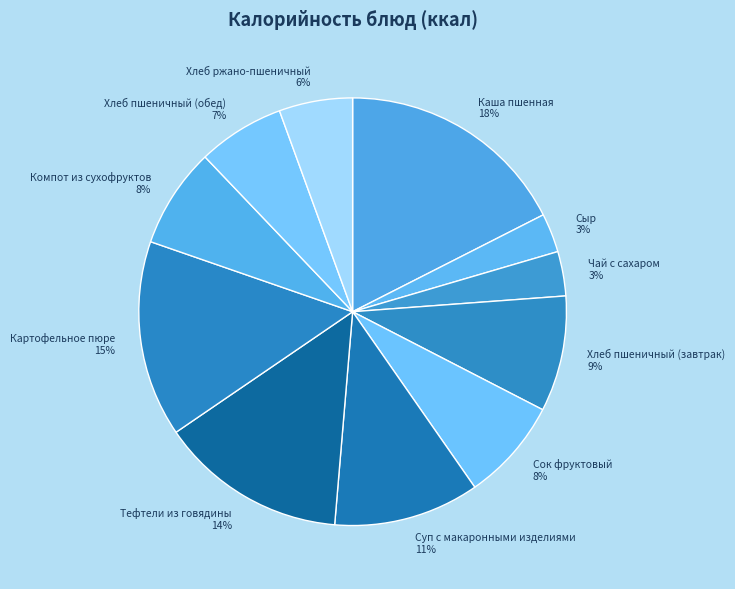

To the nearest percent, what is the combined percentage of Хлеб ржано-пшеничный and Суп с макаронными изделиями?

17%